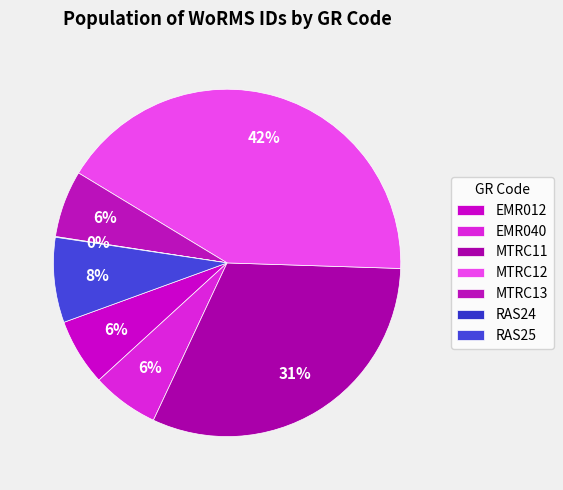

What is the largest slice in the pie chart?

MTRC12